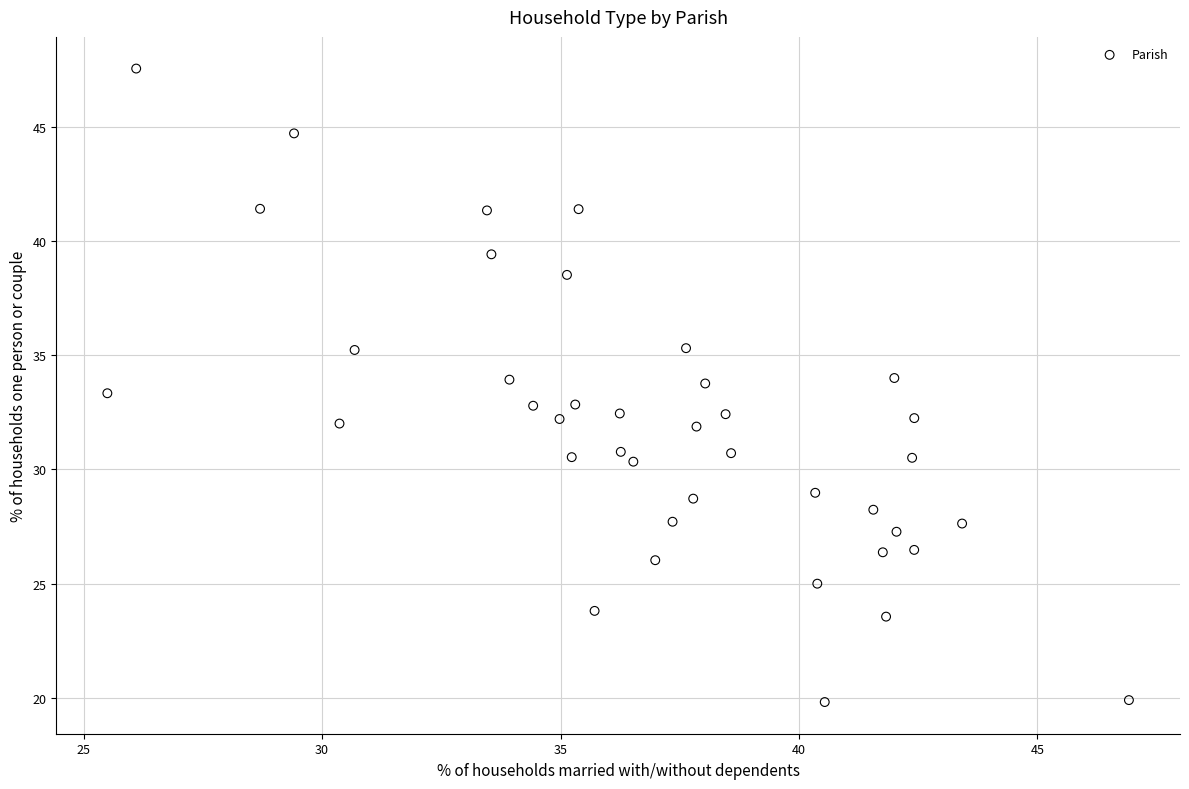

What is the range of X values (max minus min)?

21.4